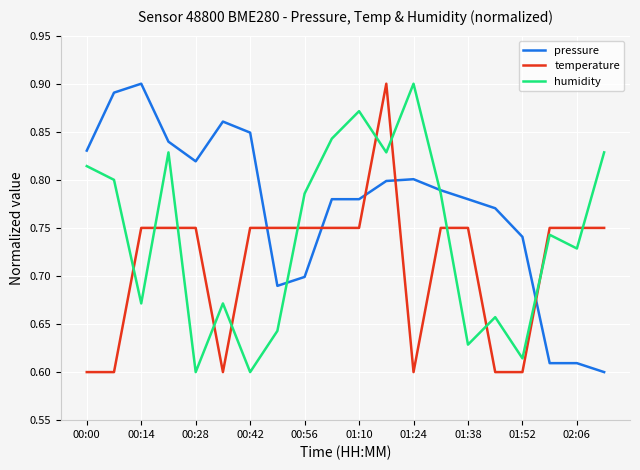

What are all the series names shown in the legend?

pressure, temperature, humidity